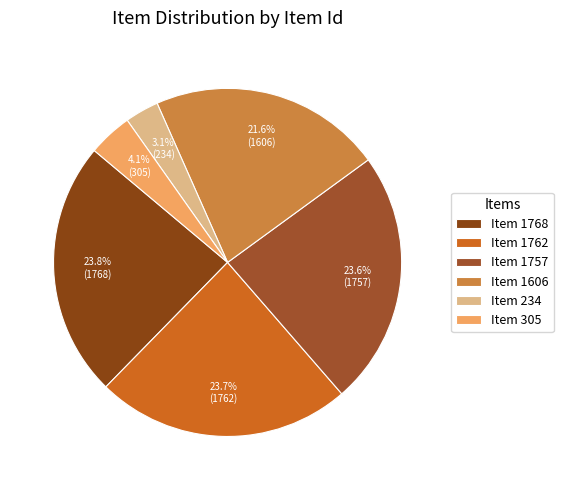

To the nearest percent, what is the difference between the Item 1768 and Item 305 slice percentages?

20%